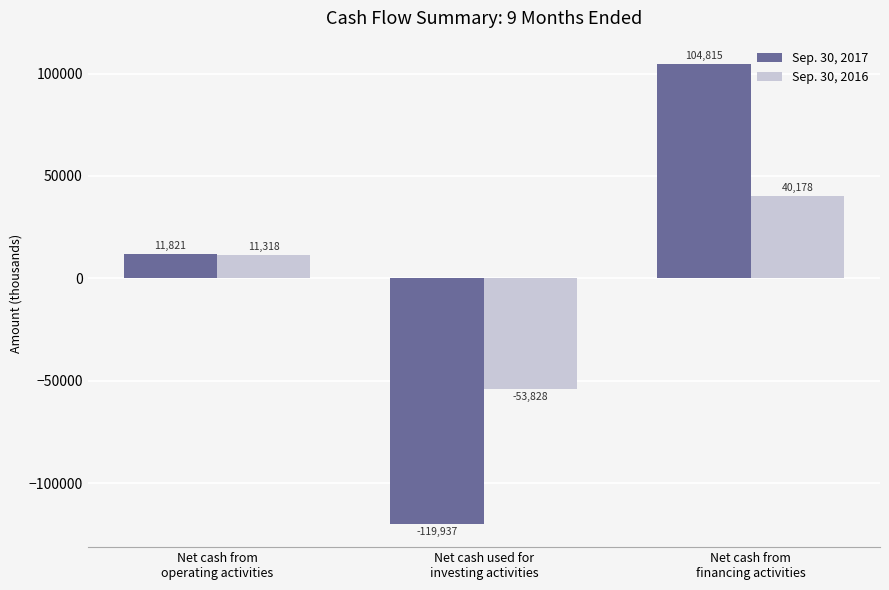

What is the lowest value of the Sep. 30, 2016 series?

-53828